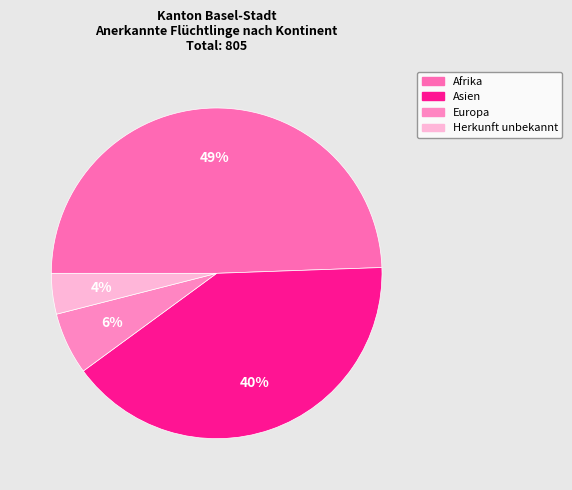

Which category has the smallest portion of the pie?

Herkunft unbekannt